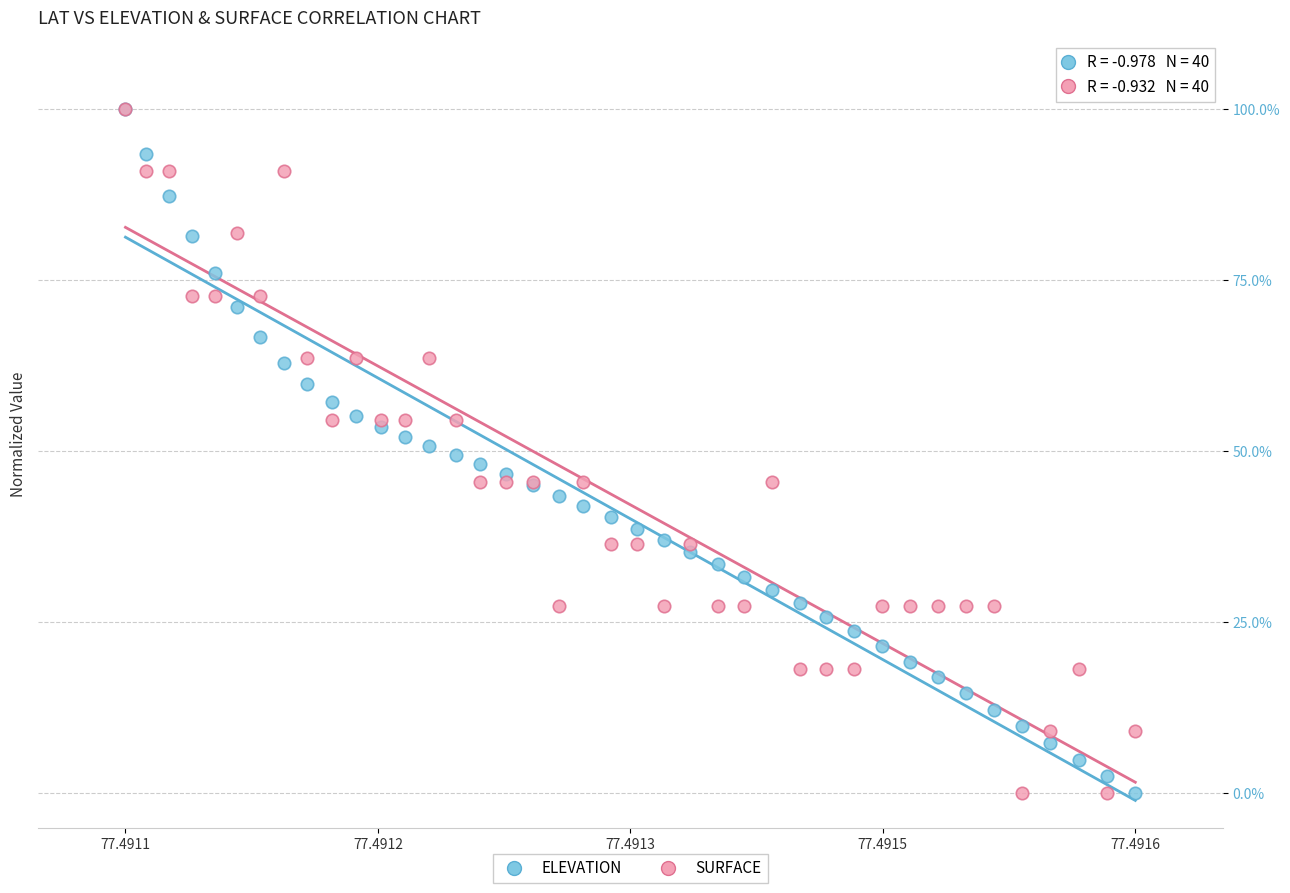

What are all the series names shown in the legend?

ELEVATION, SURFACE